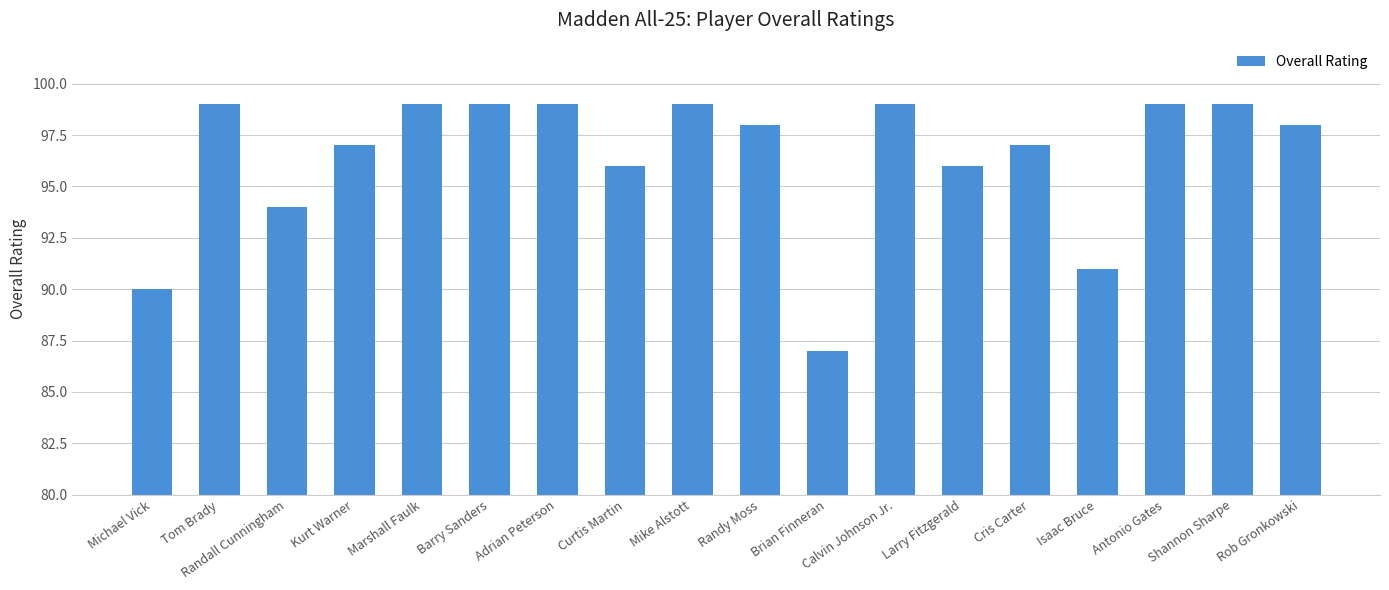

Reading right to left, list all the values displayed in this chart.

Rob Gronkowski=98	Shannon Sharpe=99	Antonio Gates=99	Isaac Bruce=91	Cris Carter=97	Larry Fitzgerald=96	Calvin Johnson Jr.=99	Brian Finneran=87	Randy Moss=98	Mike Alstott=99	Curtis Martin=96	Adrian Peterson=99	Barry Sanders=99	Marshall Faulk=99	Kurt Warner=97	Randall Cunningham=94	Tom Brady=99	Michael Vick=90